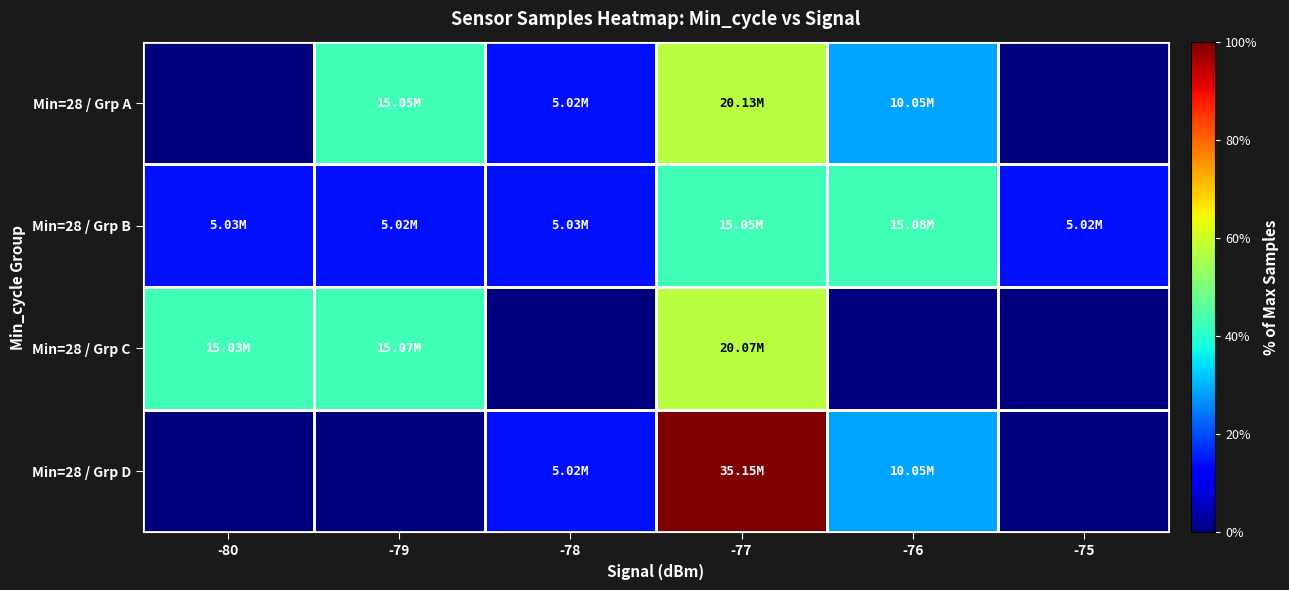

Rank the series by their average value, from highest to lowest.

Min=28 / Grp A, Min=28 / Grp B, Min=28 / Grp D, Min=28 / Grp C